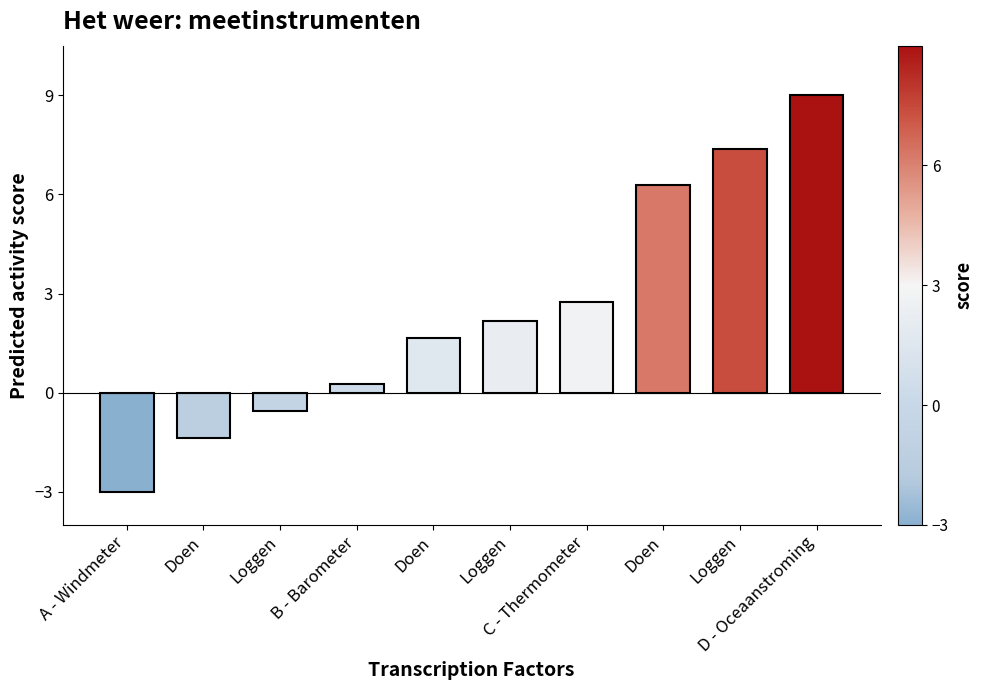

Rank the categories by value from lowest to highest.

A - Windmeter, Doen, Loggen, B - Barometer, Doen, Loggen, C - Thermometer, Doen, Loggen, D - Oceaanstroming